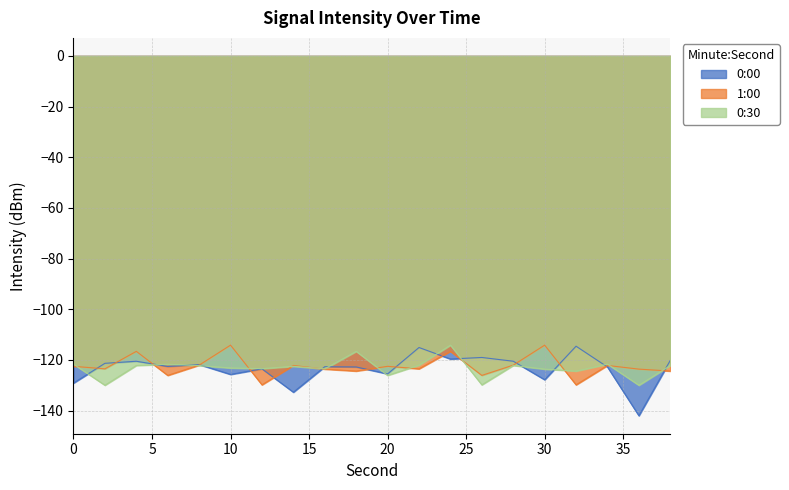

What is the minimum value shown in the chart?

-142.0